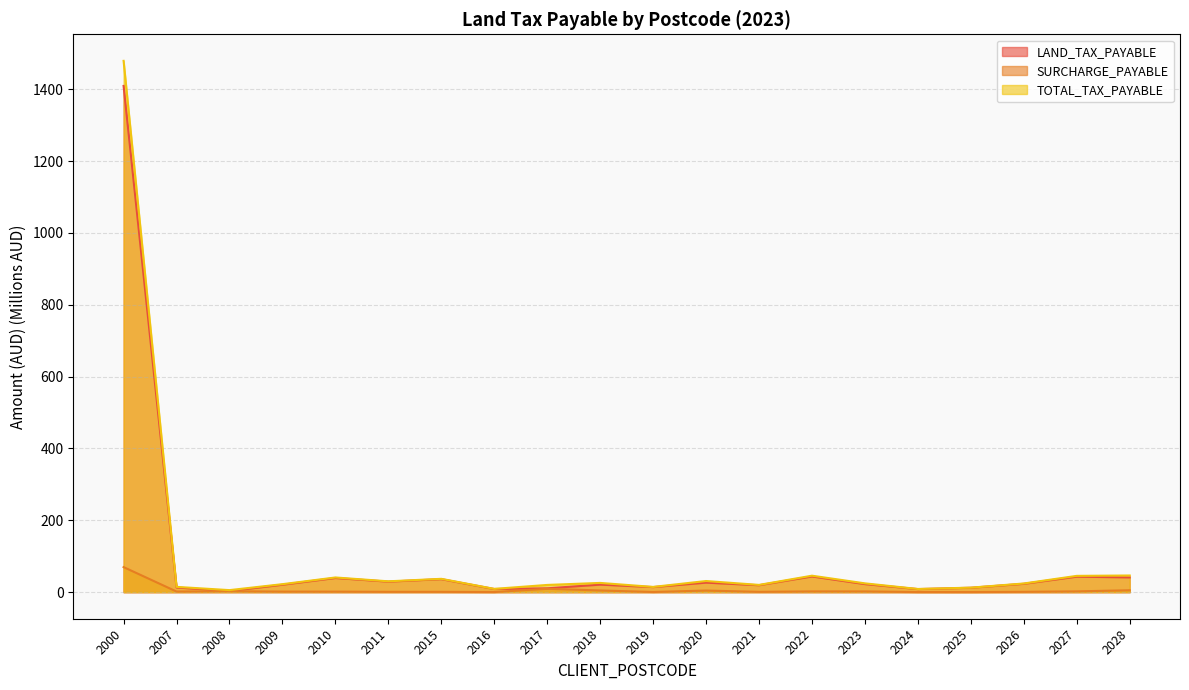

At which category does SURCHARGE_PAYABLE reach its first local valley?

2007